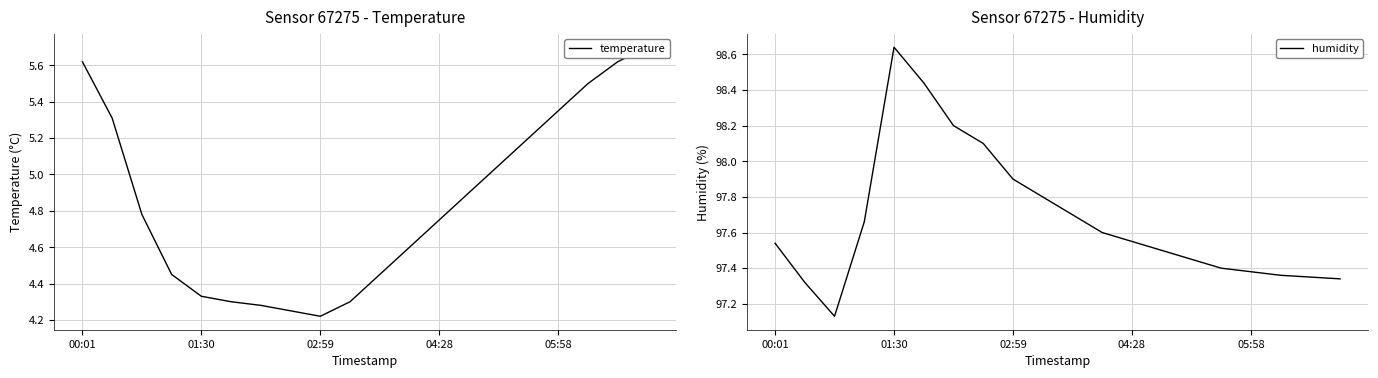

At which category is the sum across all series the highest?

00:01